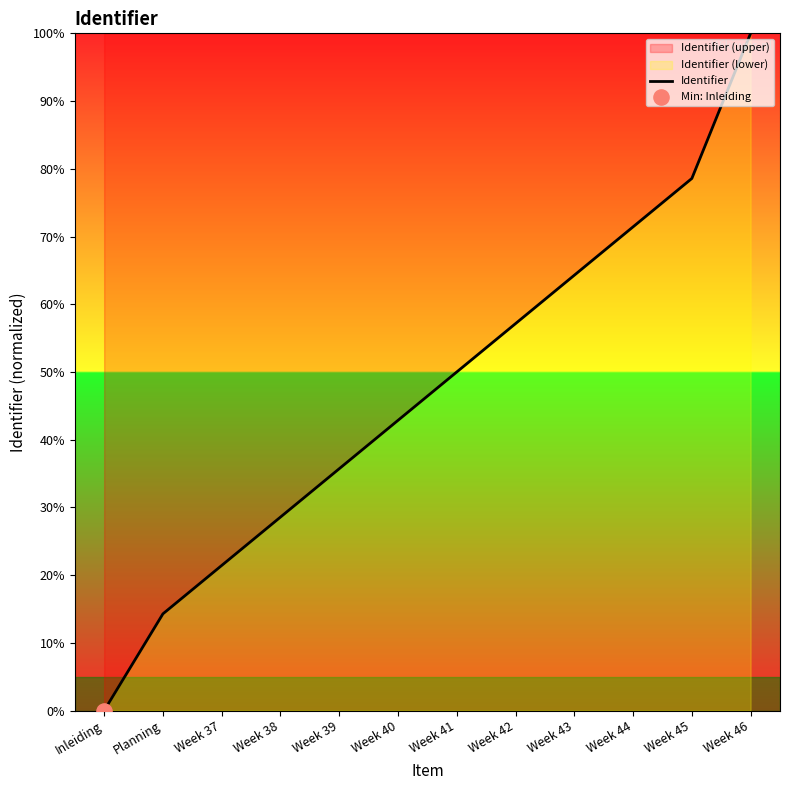

What is the change in value from Inleiding to Planning?

+14.3